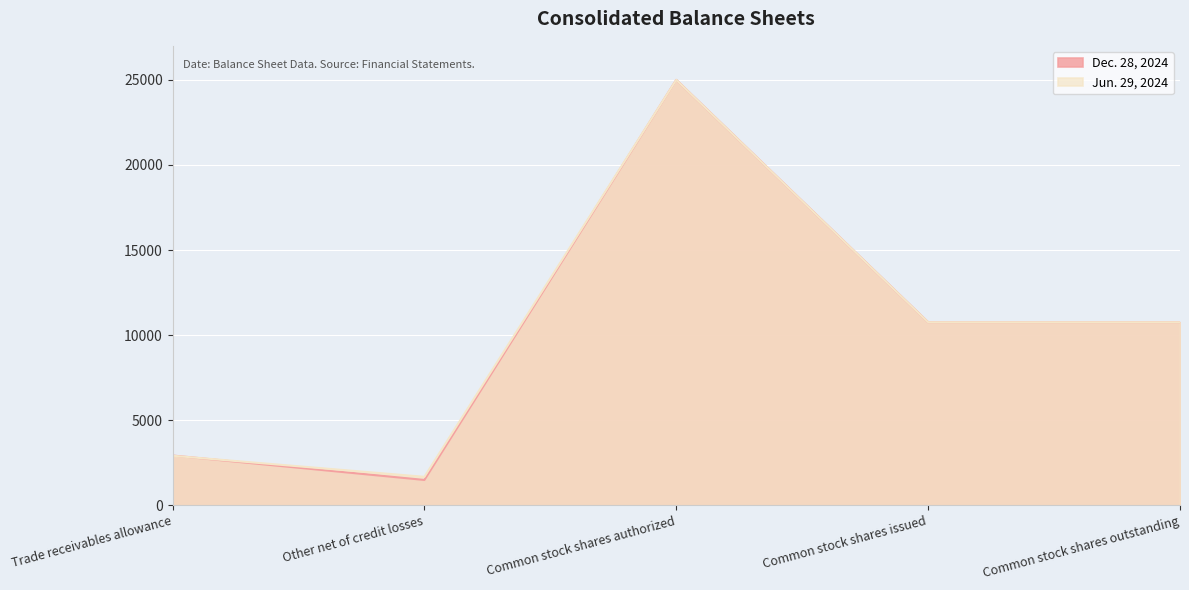

Reading left to right, what are all the values shown in this chart?

Dec. 28, 2024: 2931	1496	25000	10762	10762
Jun. 29, 2024: 2918	1679	25000	10762	10762